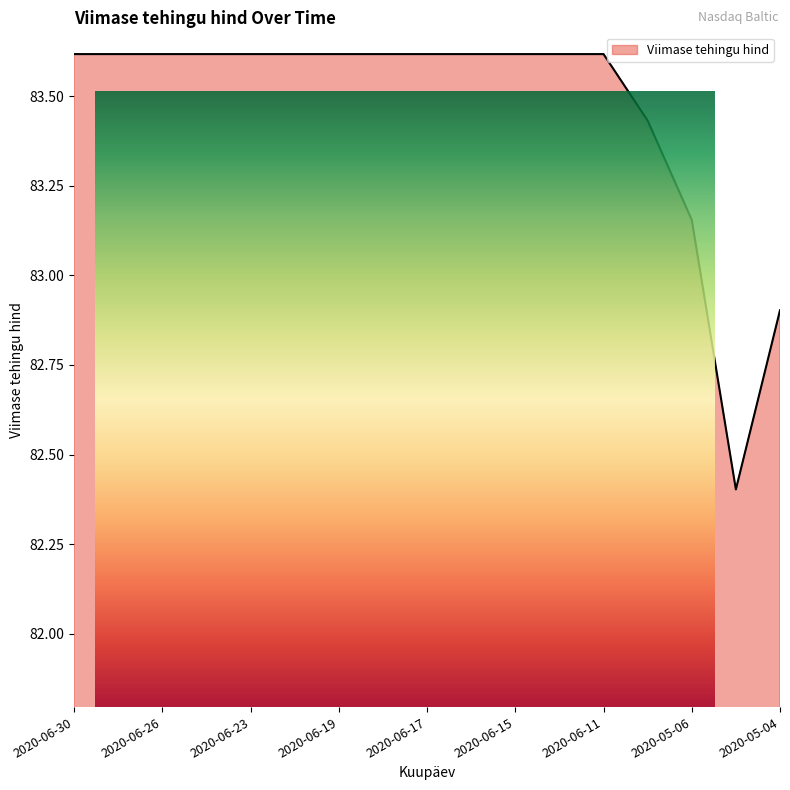

Between 2020-06-25 and 2020-06-30, which is larger?

2020-06-25